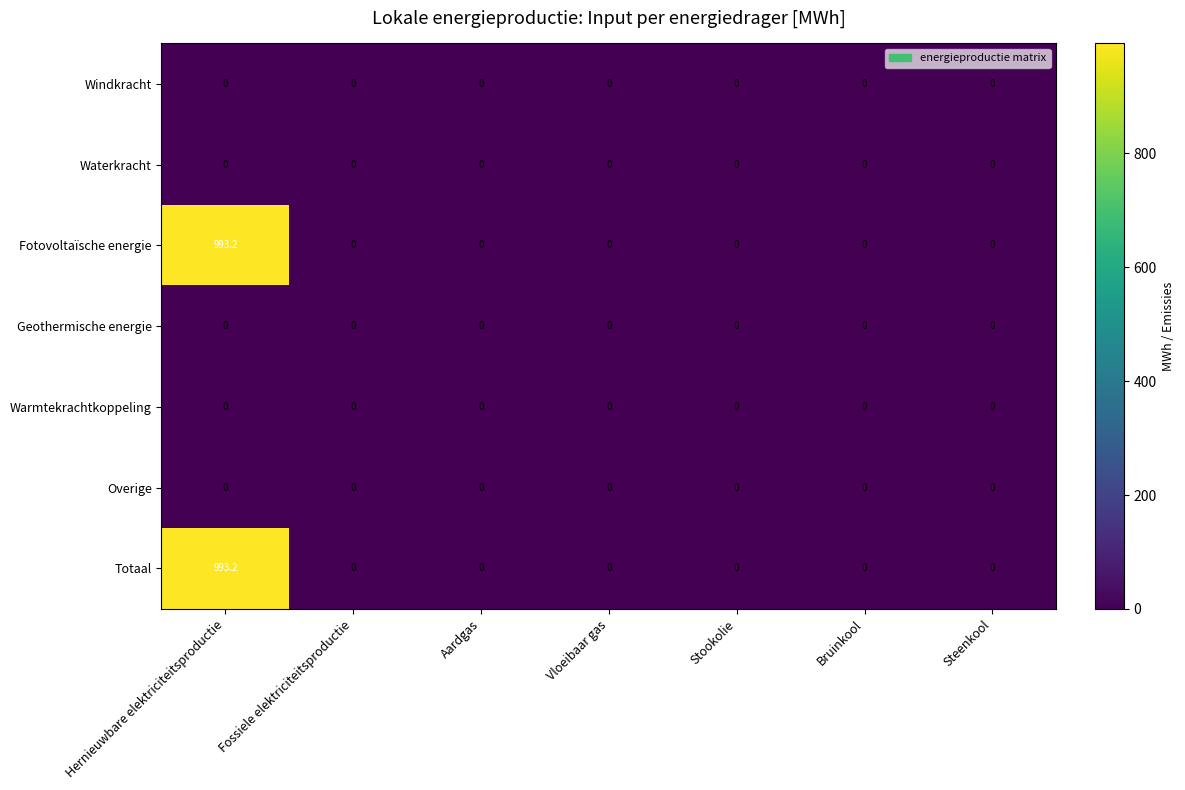

What is the difference between the maximum and minimum values in the Fotovoltaïsche energie series?

993.2